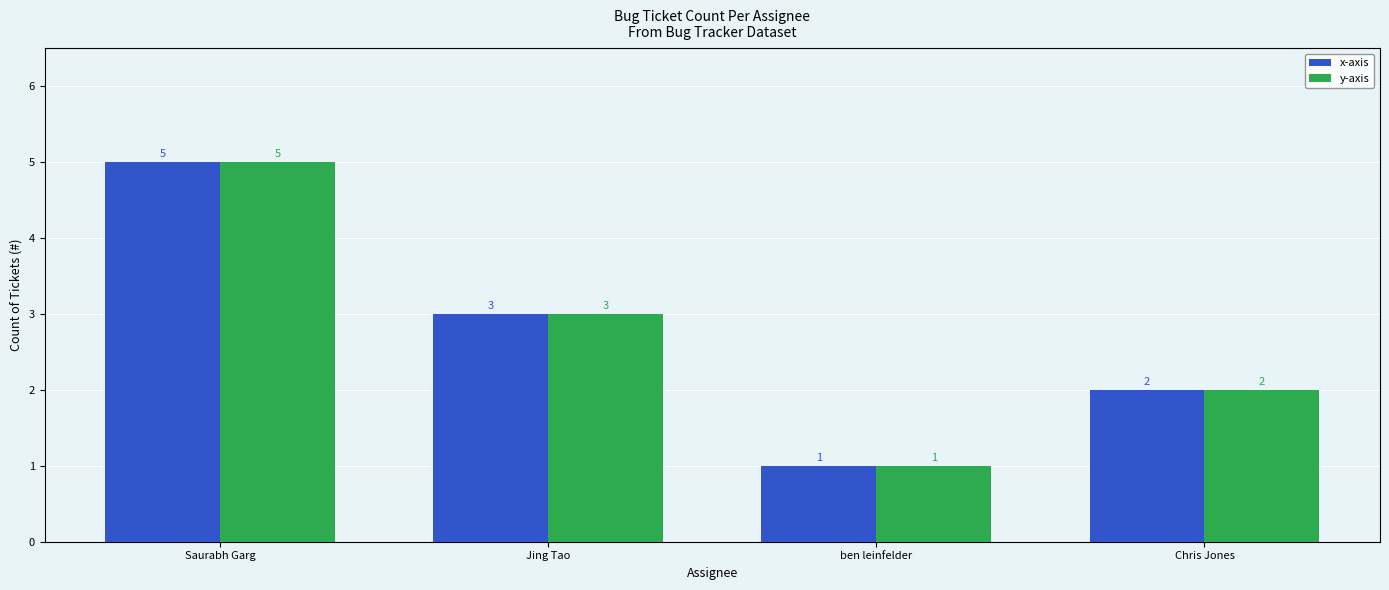

Reading left to right, what are all the values shown in this chart?

x-axis: Saurabh Garg=5	Jing Tao=3	ben leinfelder=1	Chris Jones=2
y-axis: Saurabh Garg=5	Jing Tao=3	ben leinfelder=1	Chris Jones=2